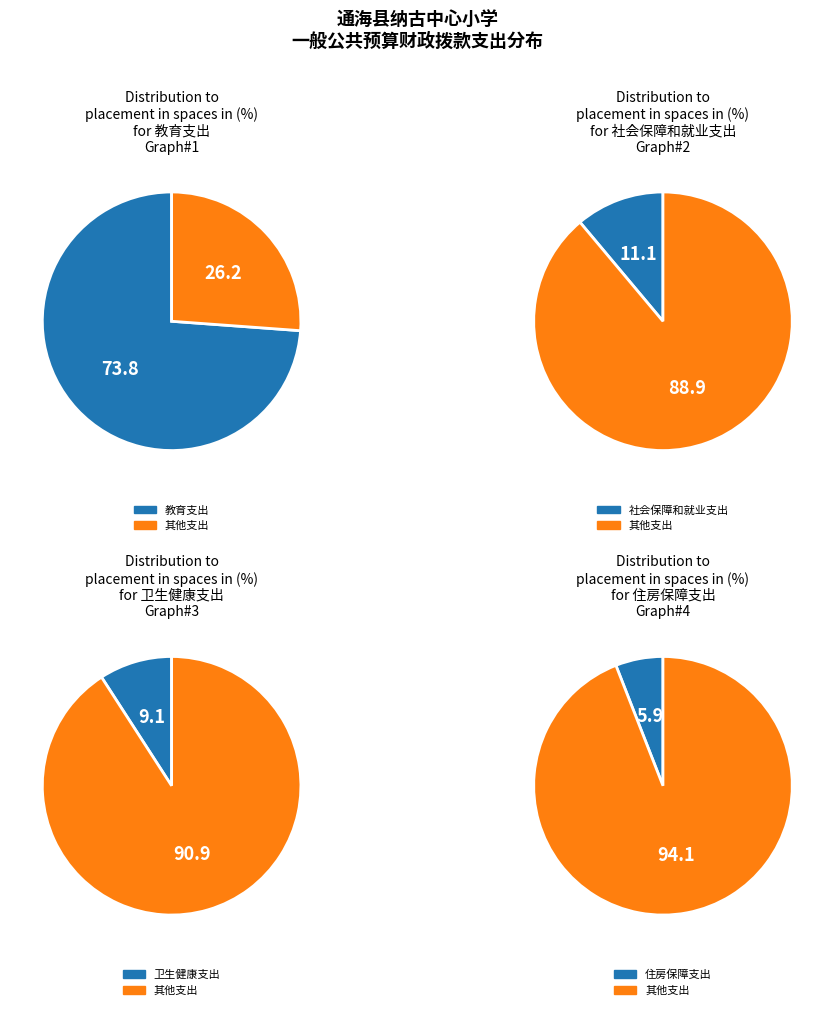

What is the ratio of the value at 社会保障和就业支出 to the value at 教育支出?

0.2